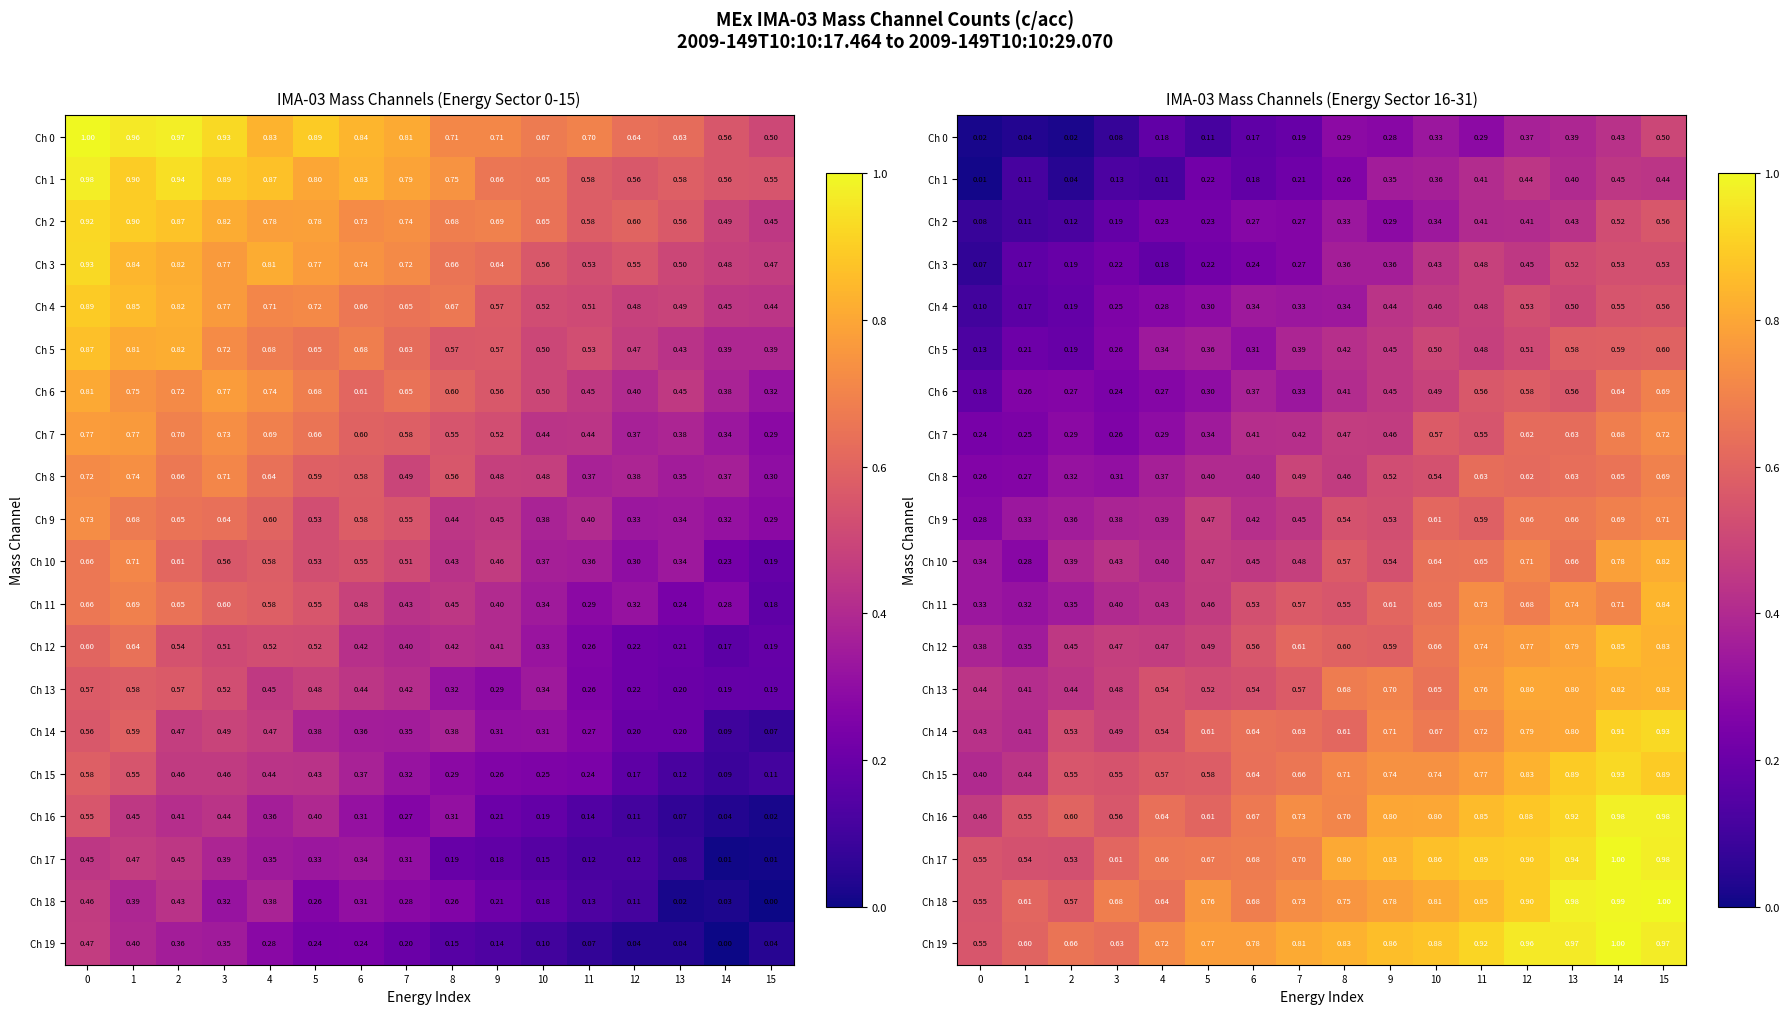

Which series has the widest spread of values?

Ch 10